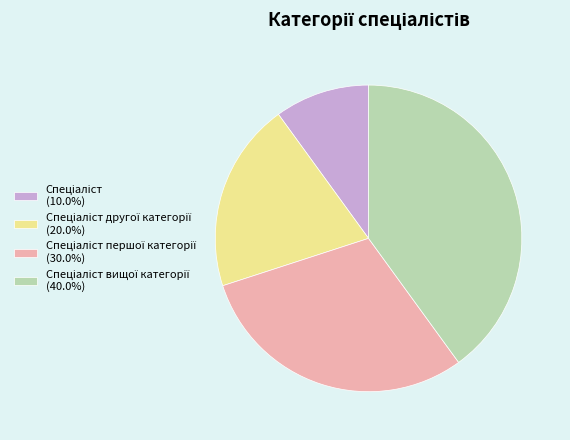

Does any single category account for the majority?

No